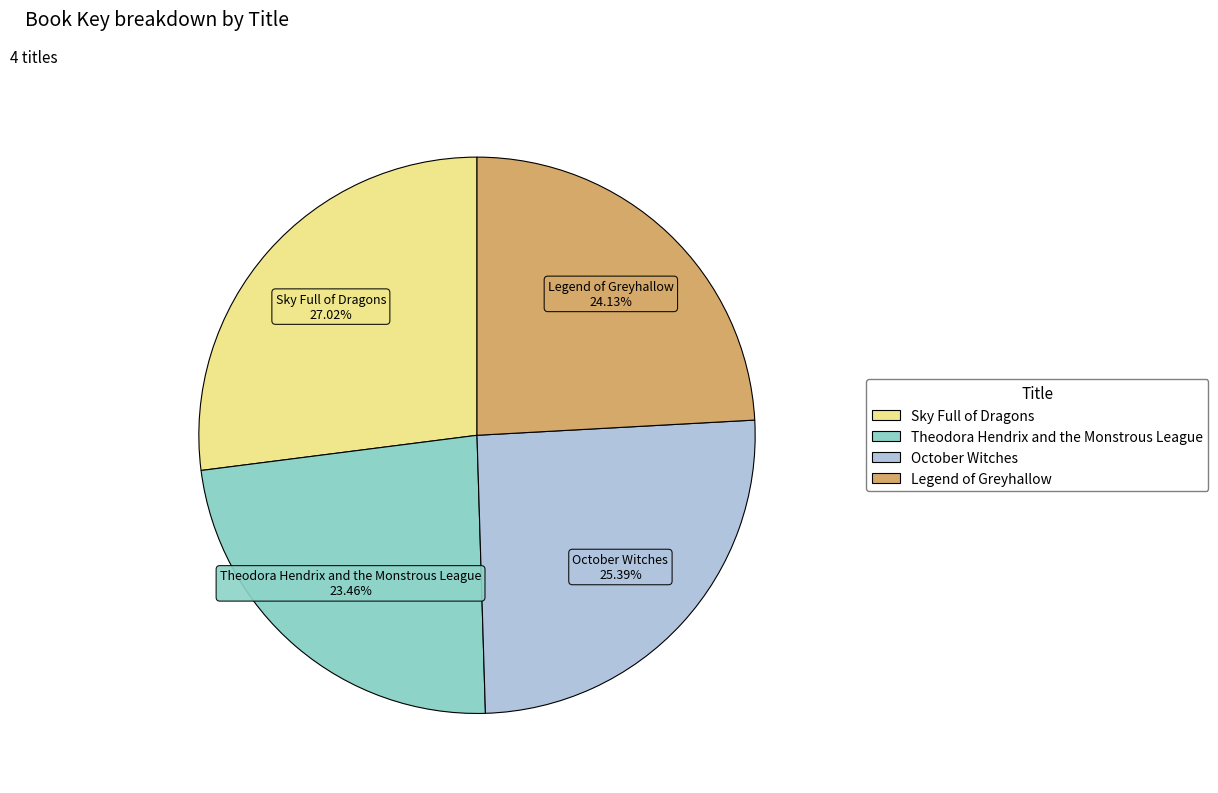

To the nearest percent, what is the average slice percentage?

25%